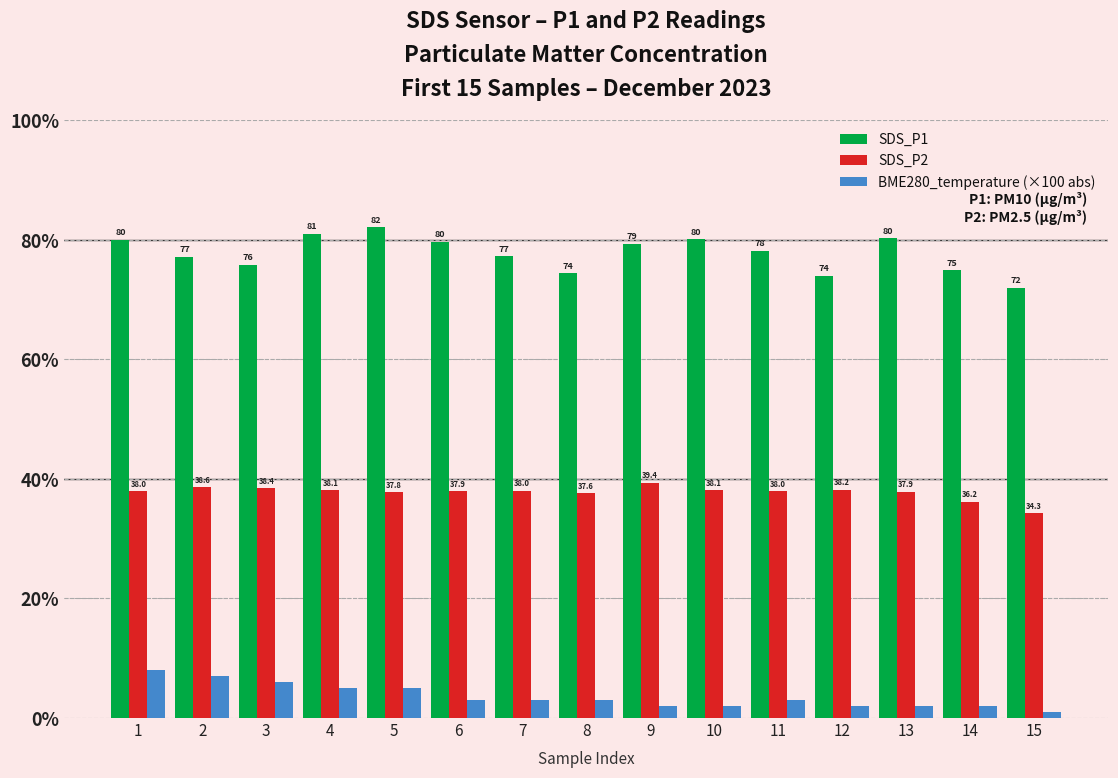

Which series has the widest spread of values?

SDS_P1